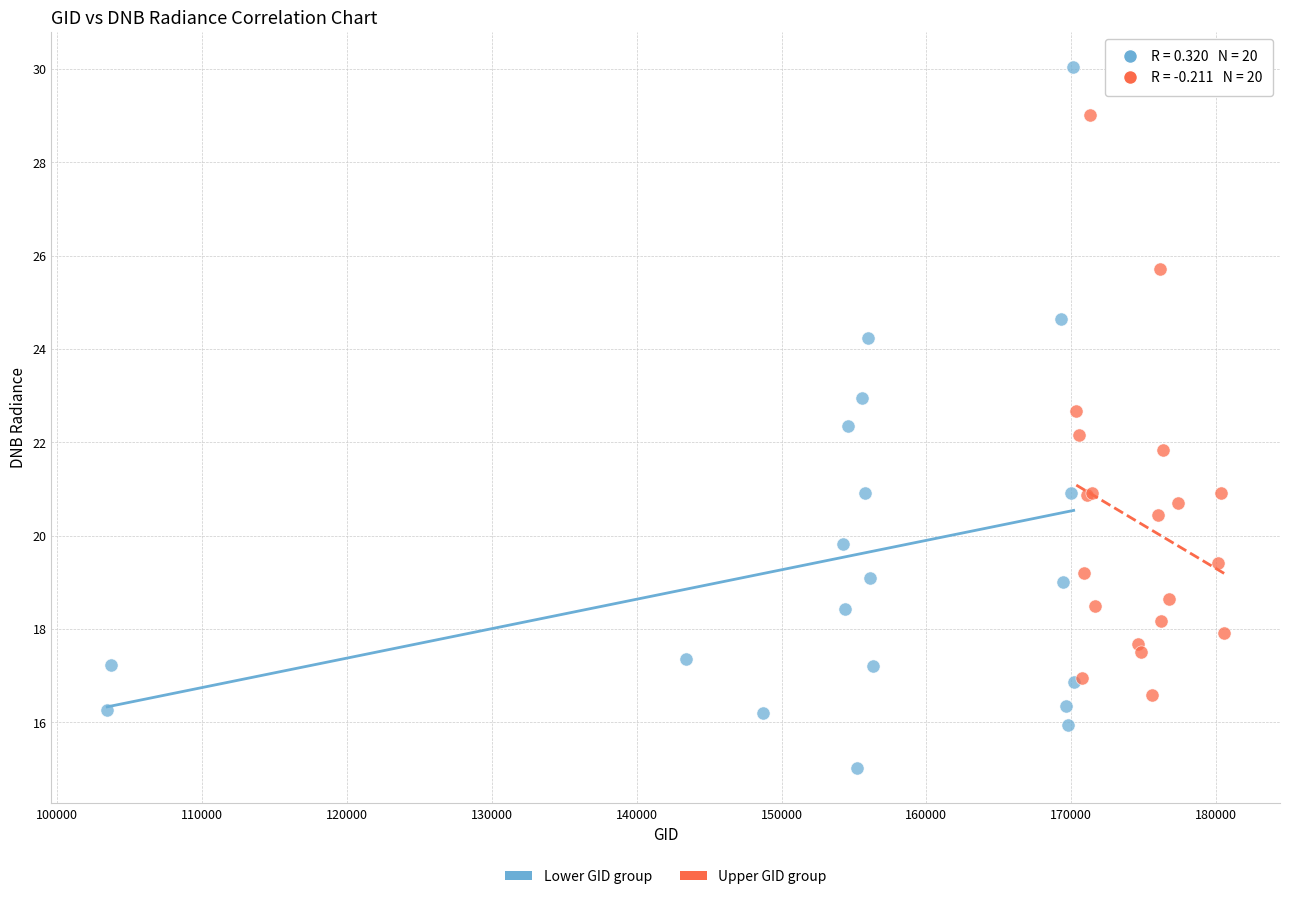

Which series reaches the maximum Y coordinate?

Lower GID group